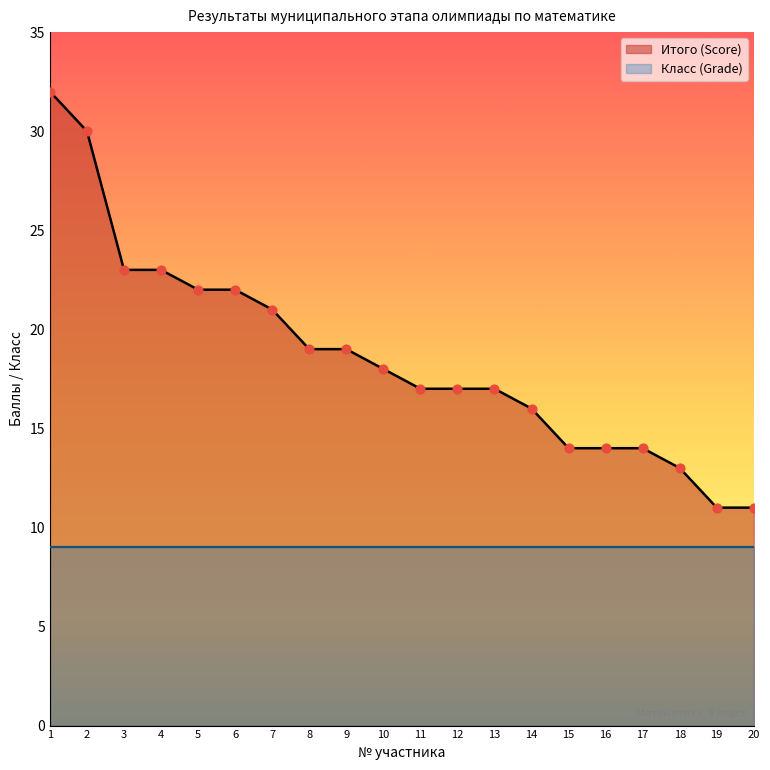

Approximately how many times larger is the value at 2 compared to 20?

2.7